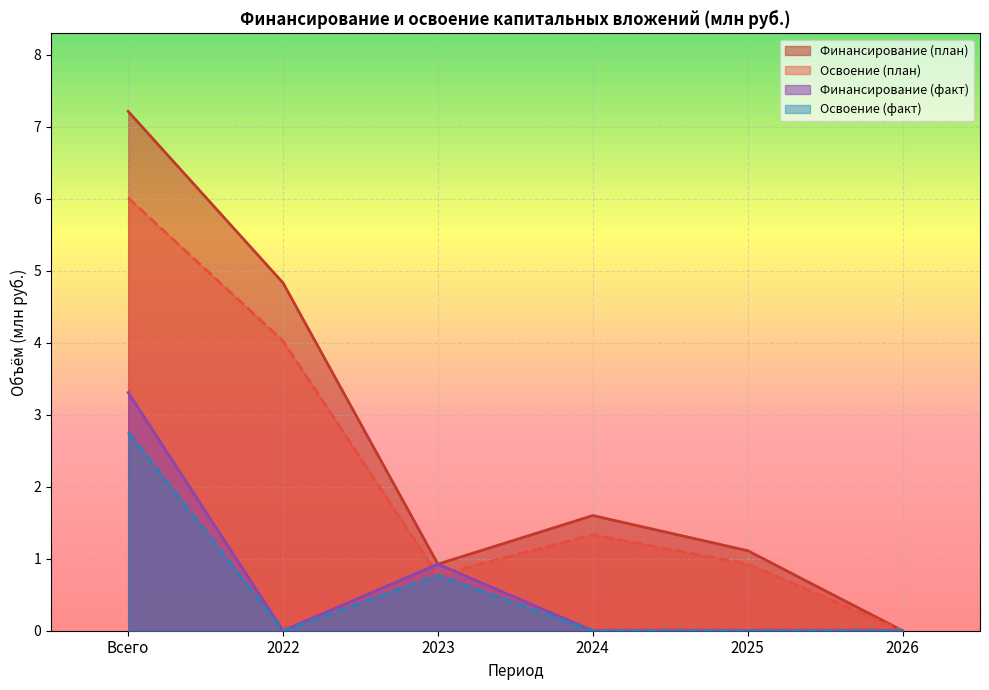

True or false: Освоение (факт) and Финансирование (план) cross at least once.

False